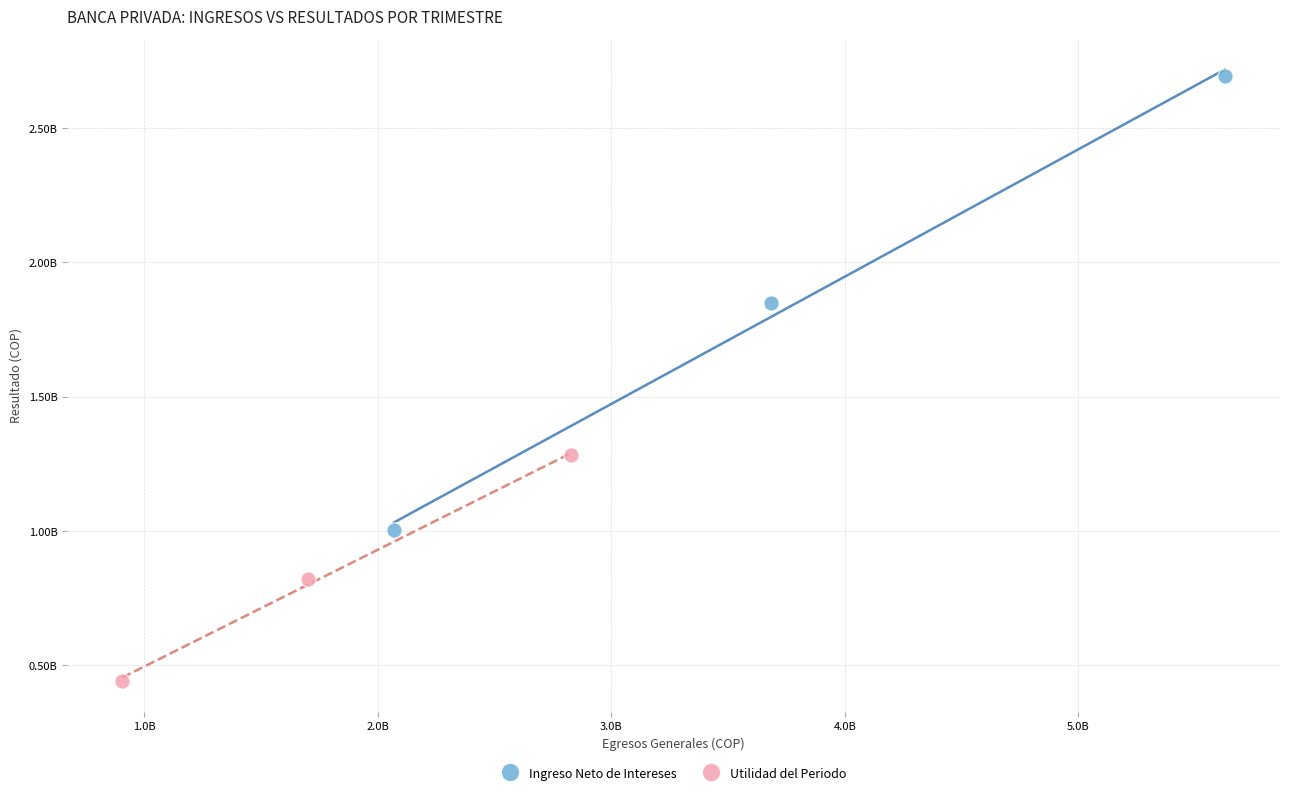

Which series reaches the maximum Y coordinate?

Ingreso Neto de Intereses